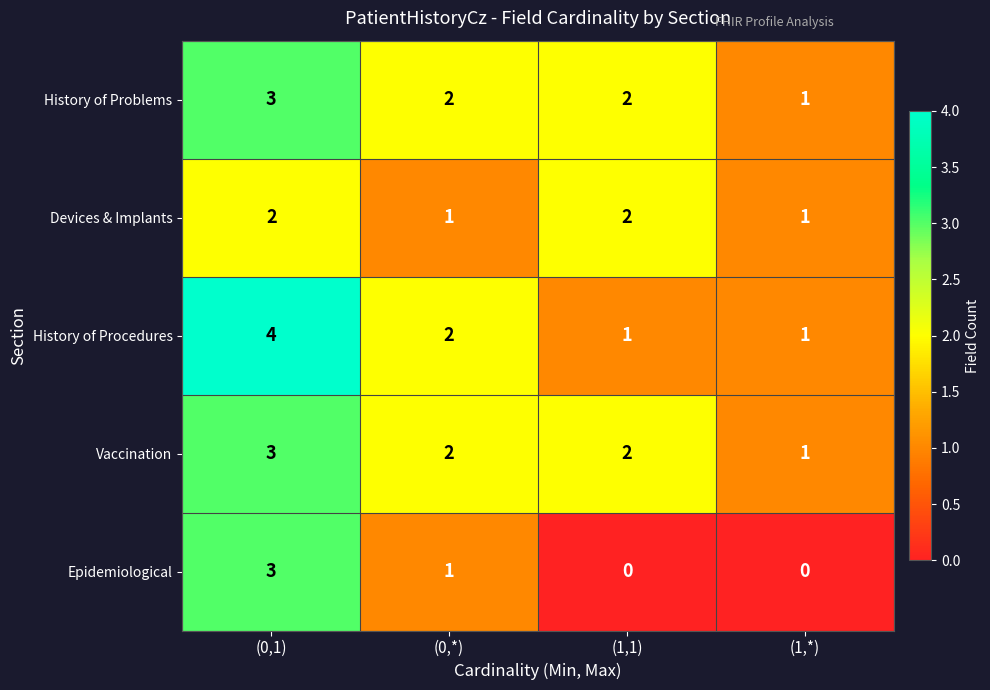

True or false: History of Problems has a value of 3 at (0,*).

False